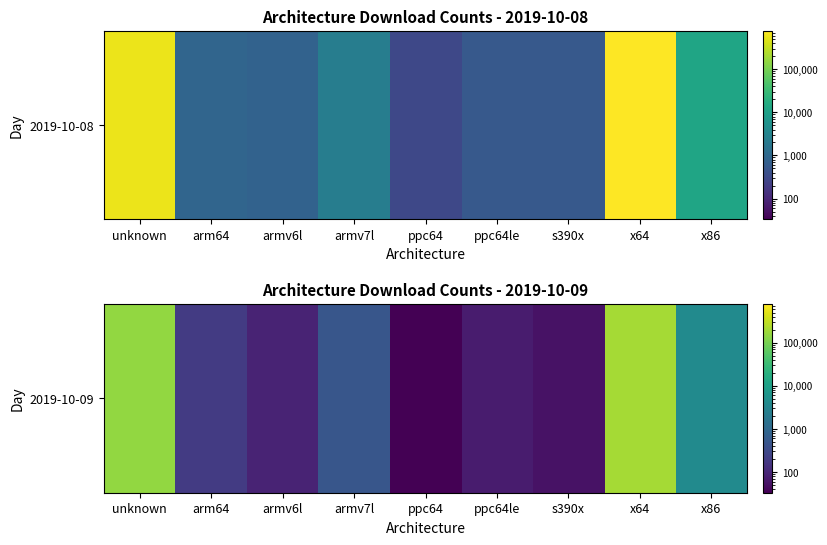

Rank the categories by value from highest to lowest.

x64, unknown, x86, armv7l, arm64, armv6l, ppc64le, s390x, ppc64